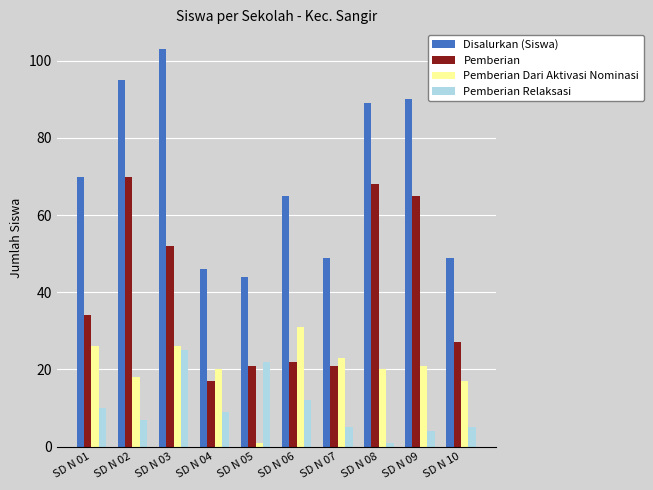

The Pemberian Dari Aktivasi Nominasi series shows 13 at SD N 03. True or false?

False